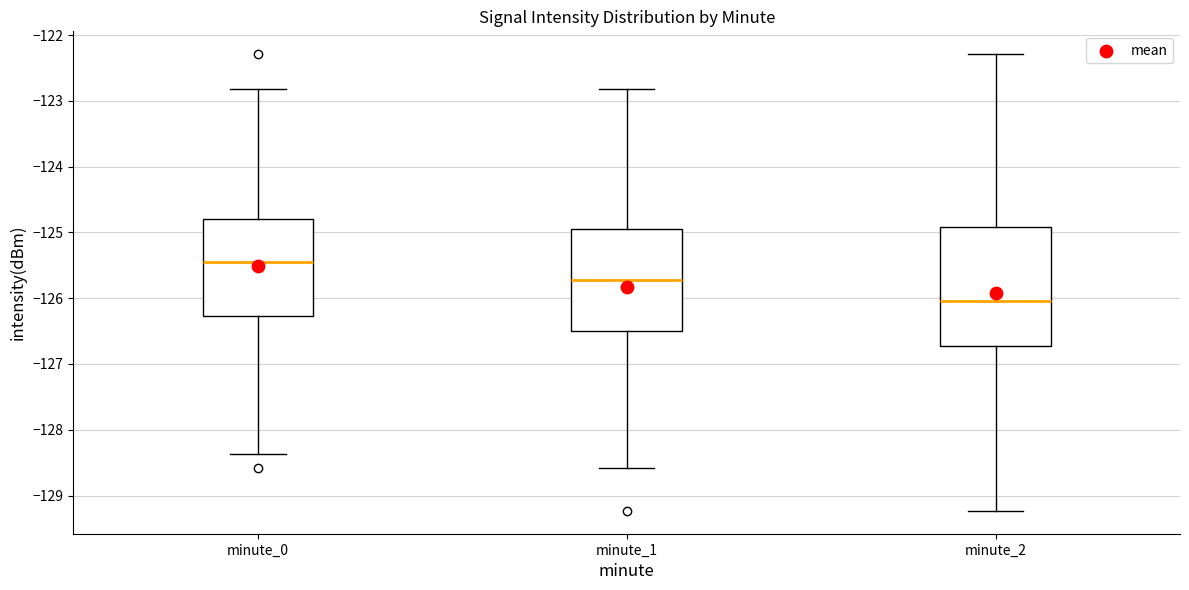

Reading left to right, read every box against the y-axis: the position of its median line, the range the box covers, and the ends of its whiskers. The values are not printed on the chart, so give them approximately, as read against the axis.

minute_0: median -125.5, box -126.3 to -124.8, whiskers -128.4 to -122.8
minute_1: median -125.7, box -126.5 to -125.0, whiskers -128.6 to -122.8
minute_2: median -126.0, box -126.7 to -124.9, whiskers -129.2 to -122.3